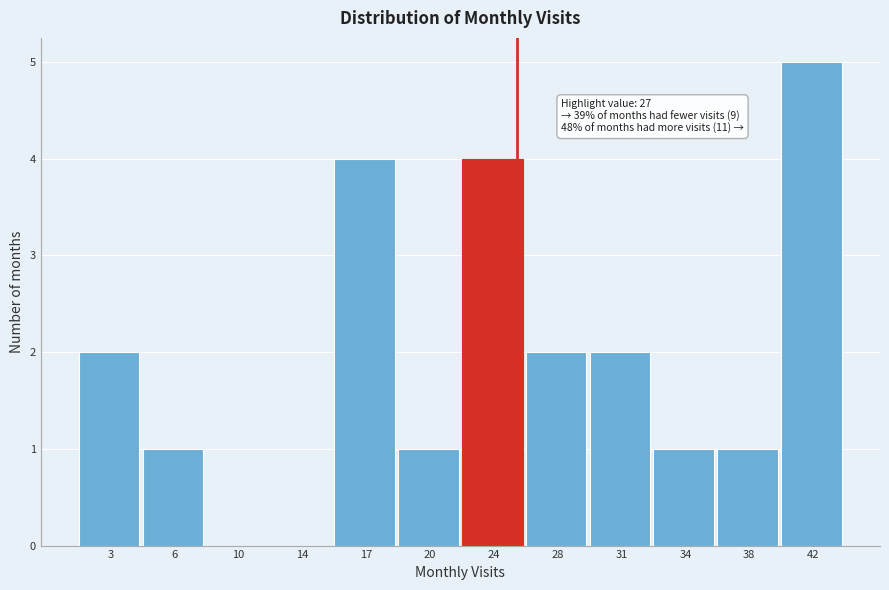

Reading left to right, list all the values displayed in this chart.

3=2	6=1	10=0	14=0	17=4	20=1	24=4	28=2	31=2	34=1	38=1	42=5